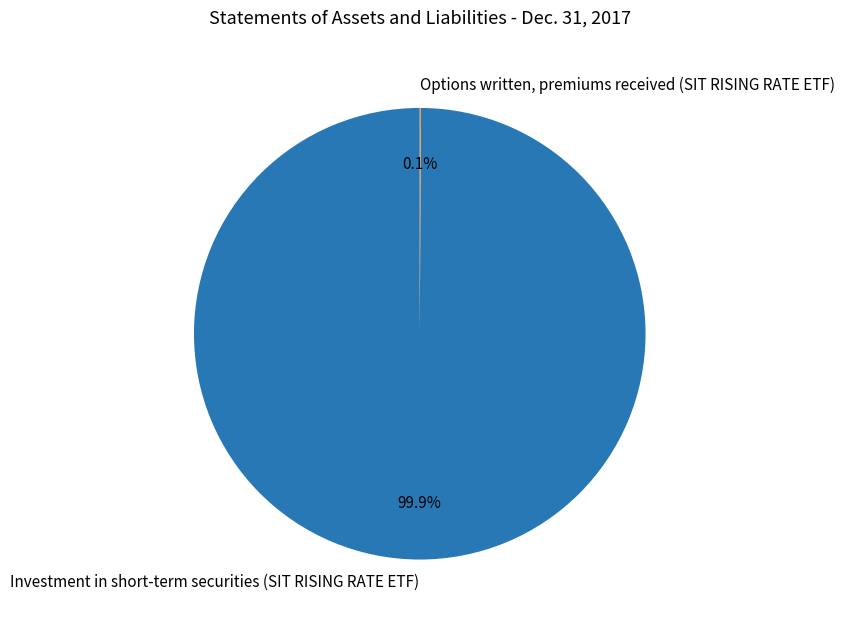

Which slice represents more than half of the pie?

Investment in short-term securities (SIT RISING RATE ETF)